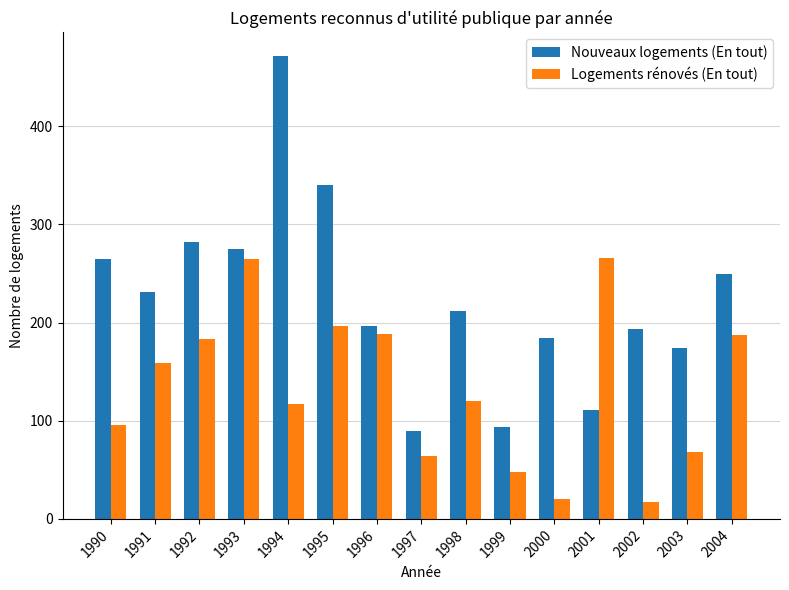

How many distinct data groups are displayed?

2